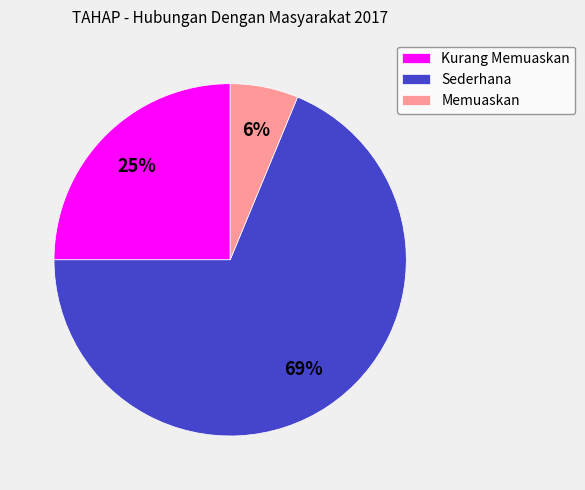

To the nearest percent, what is the average slice percentage?

33%